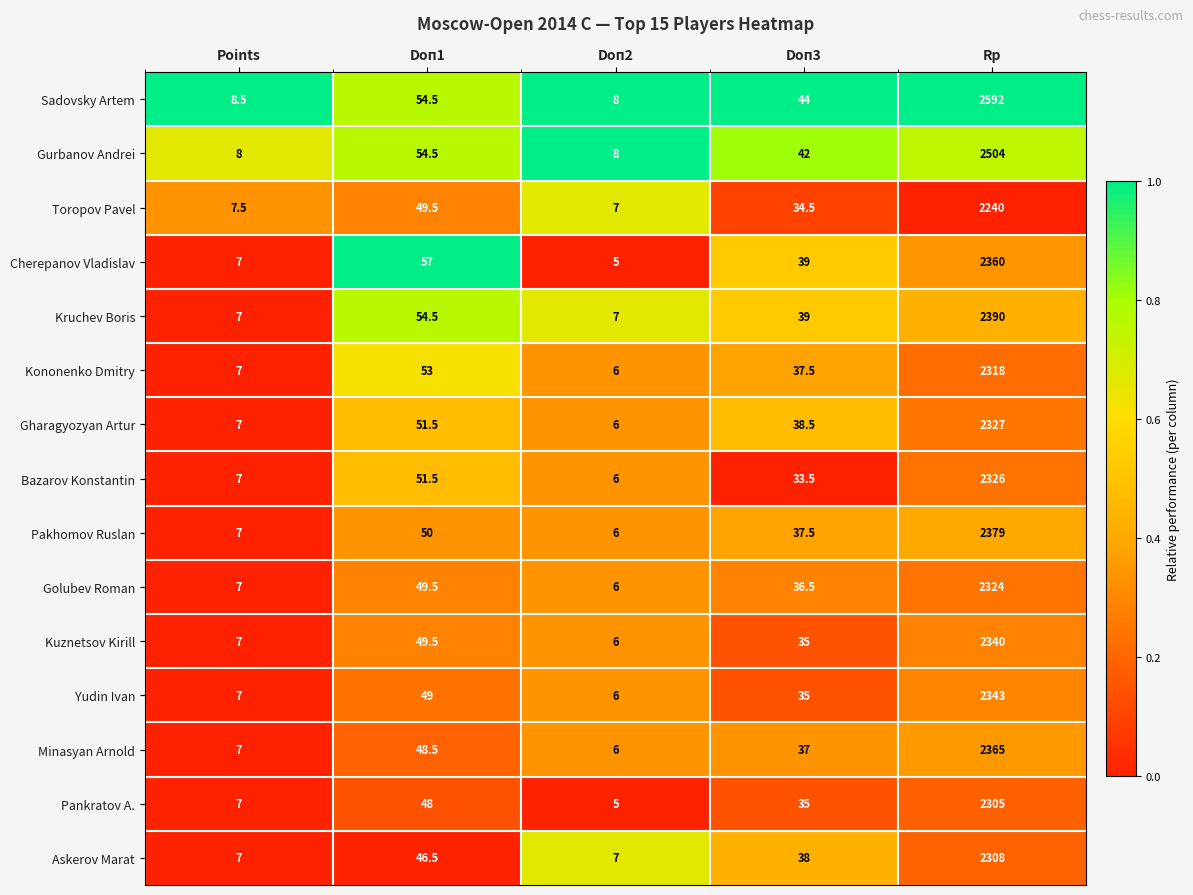

Which series has the largest total across all categories?

Sadovsky Artem